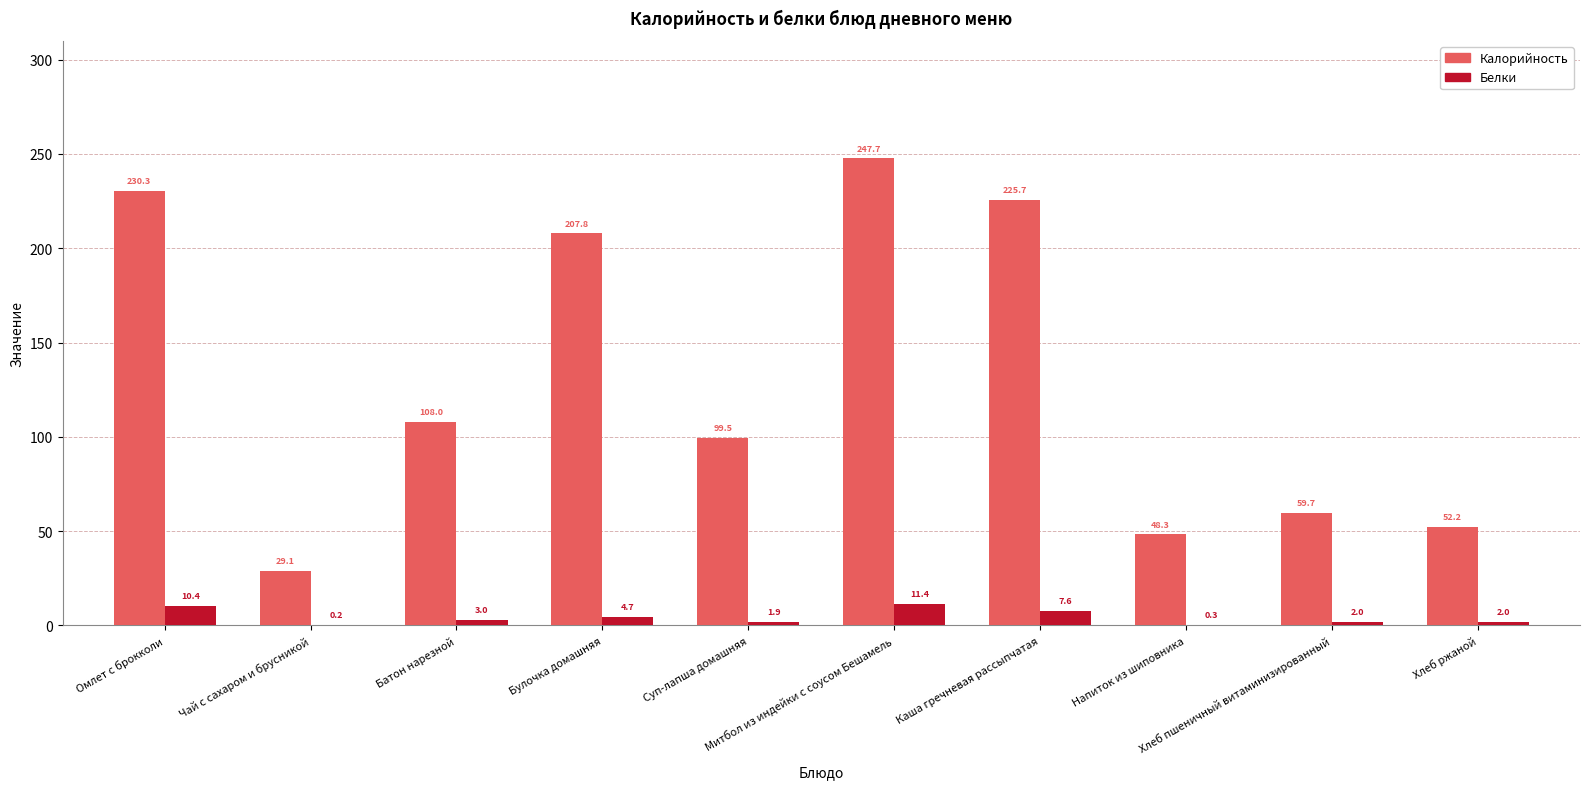

What is the greatest value displayed?

247.7